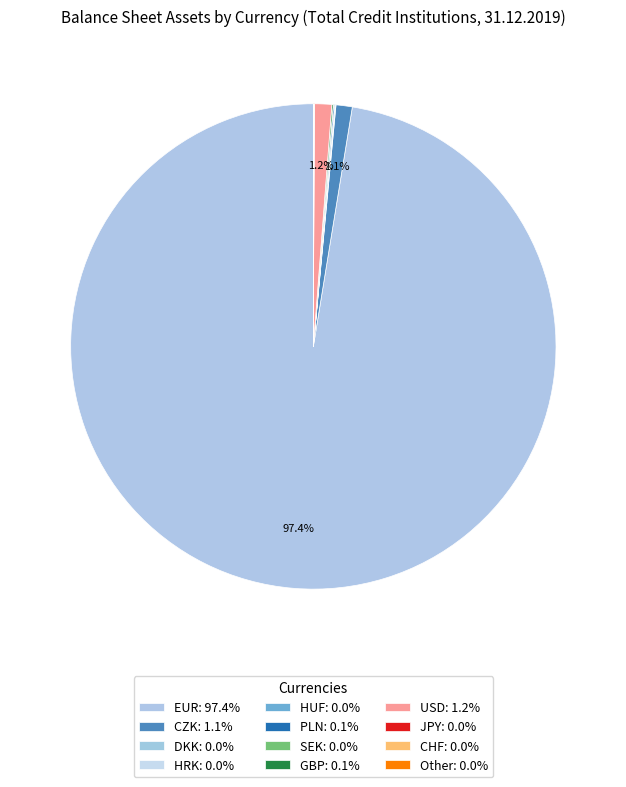

To the nearest percent, what is the difference between the largest and smallest slice percentages?

97%